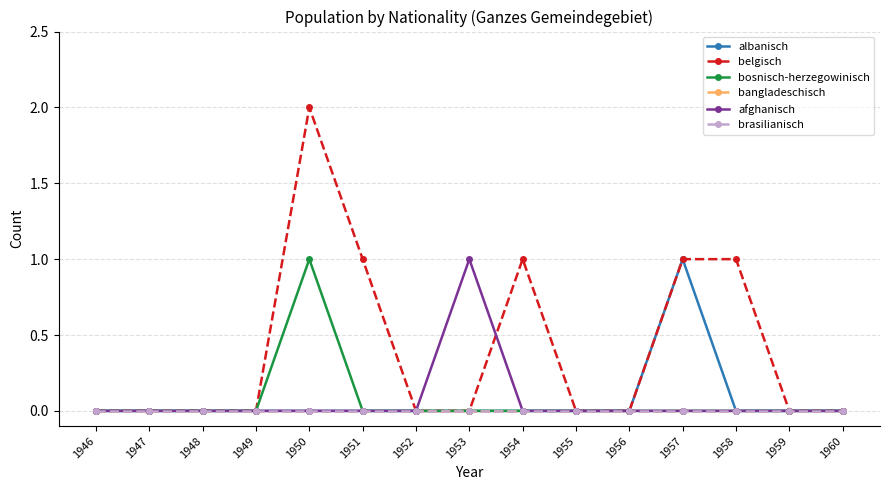

How many series are shown in this chart?

6